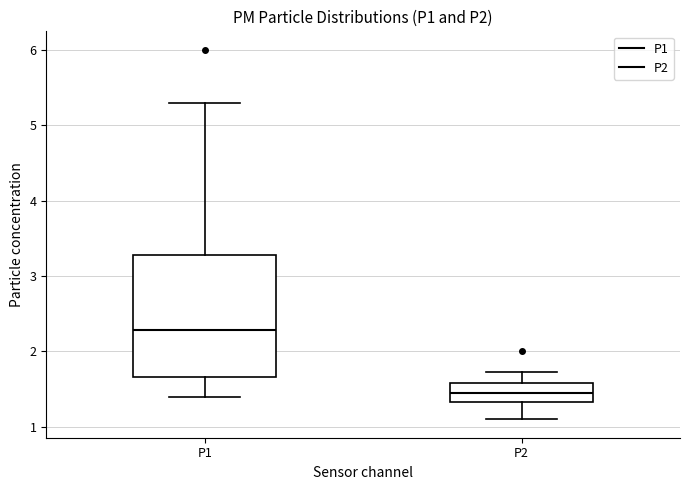

Which box has the highest median line?

P1